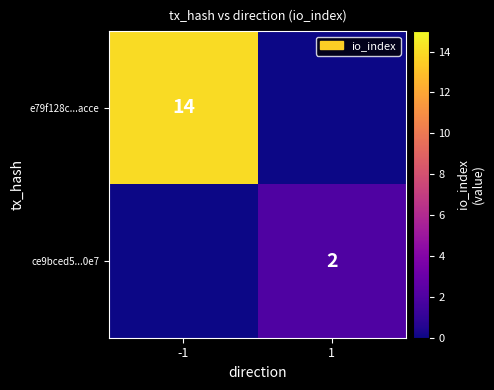

Is the value of e79f128c...acce at -1 greater than the value of ce9bced5...0e7 at 1?

Yes